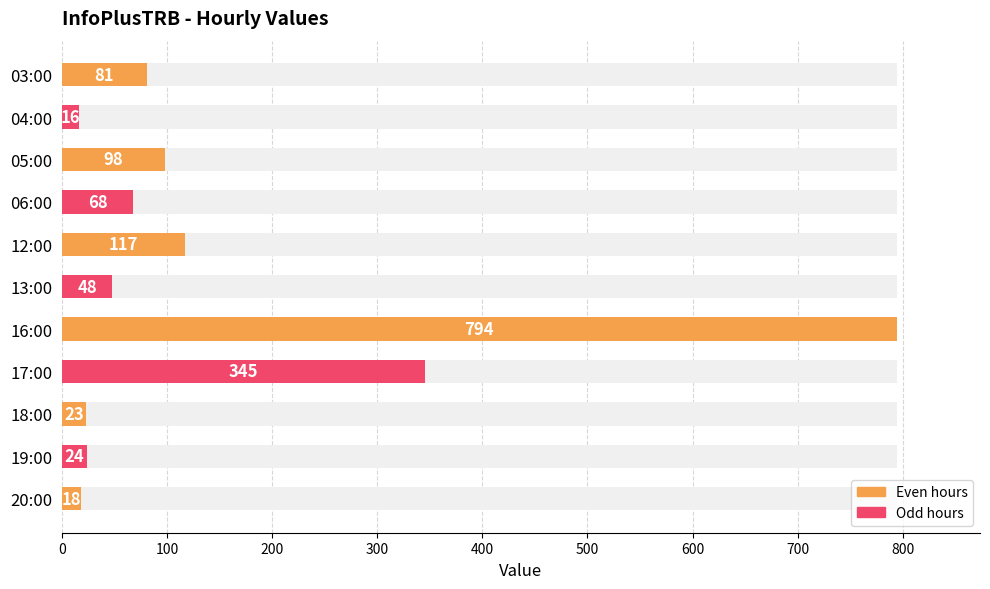

Reading left to right, list all the values displayed in this chart.

81	16	98	68	117	48	794	345	23	24	18